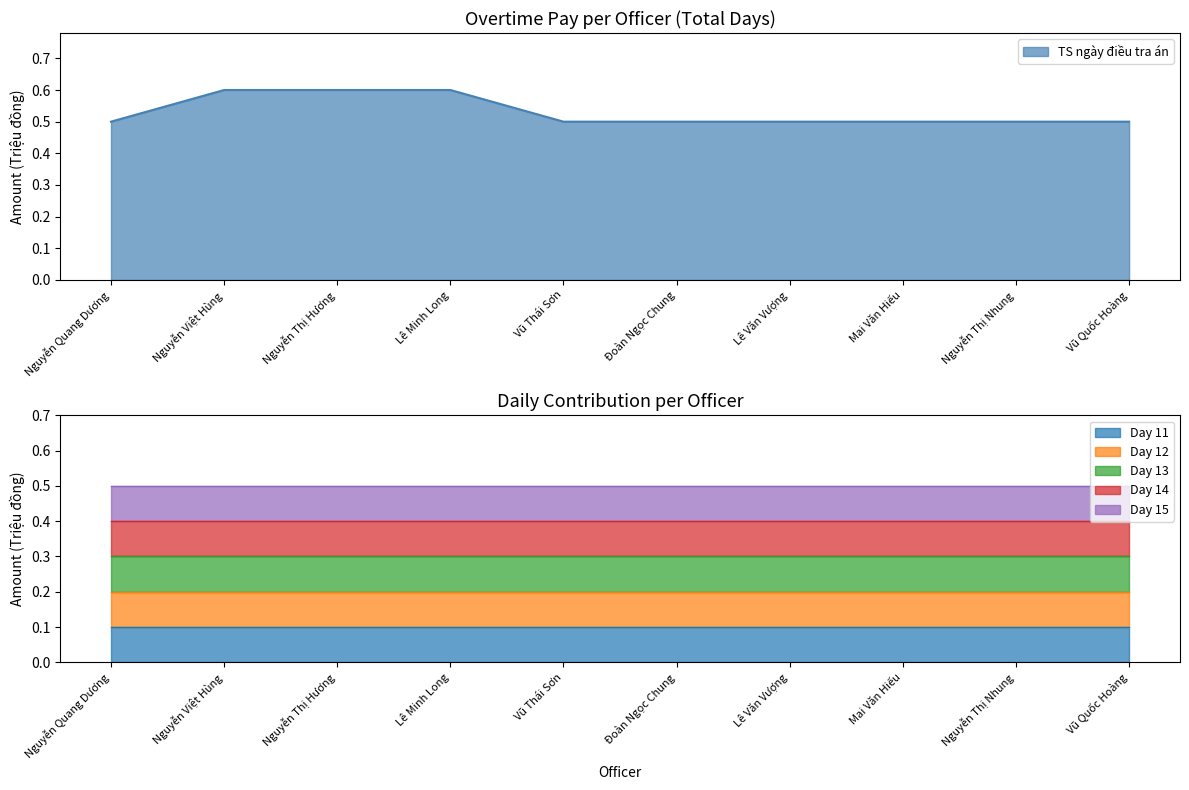

What is the value of the Day 15 point at the 1st from the left?

0.1